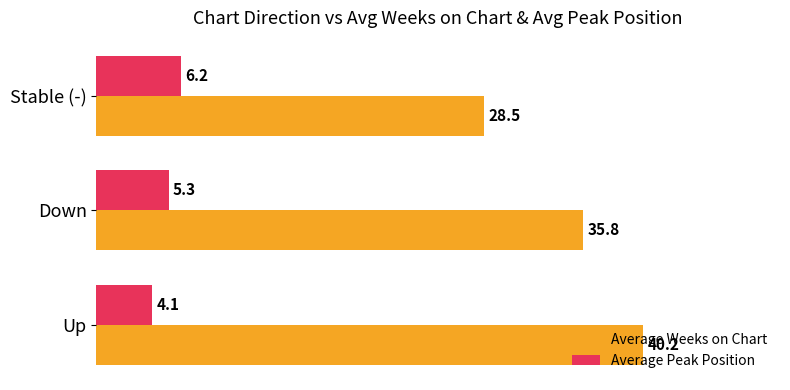

How many values in the Average Peak Position series exceed 5?

2